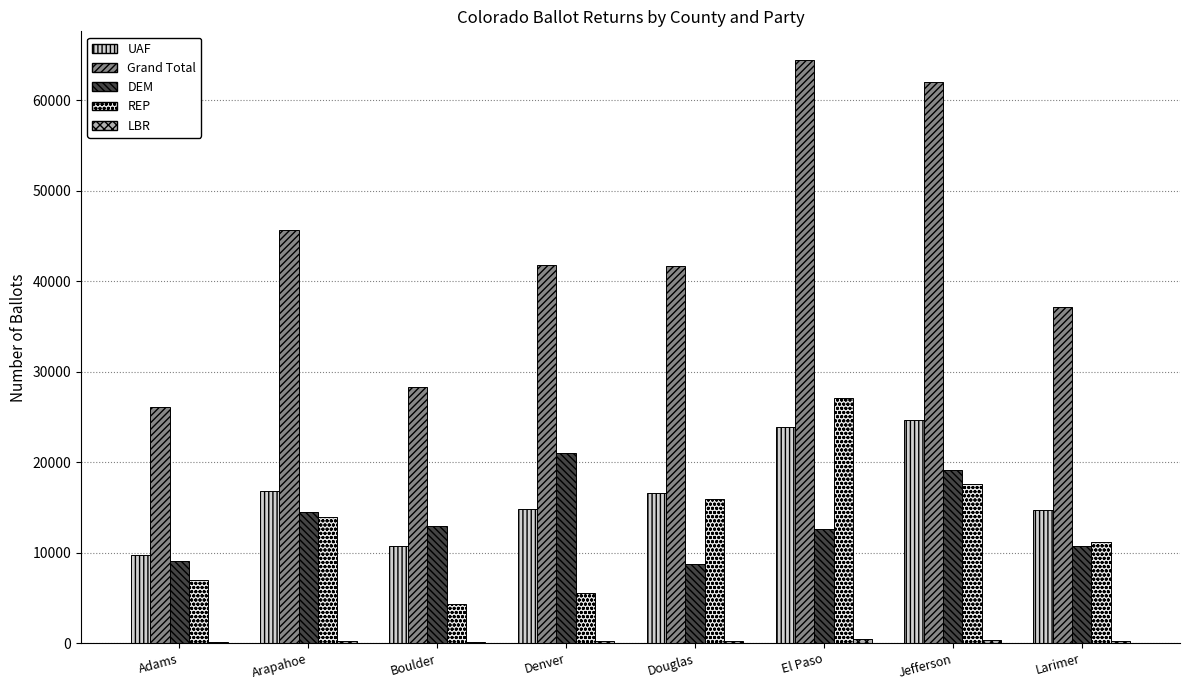

Count the number of data series in this chart.

5